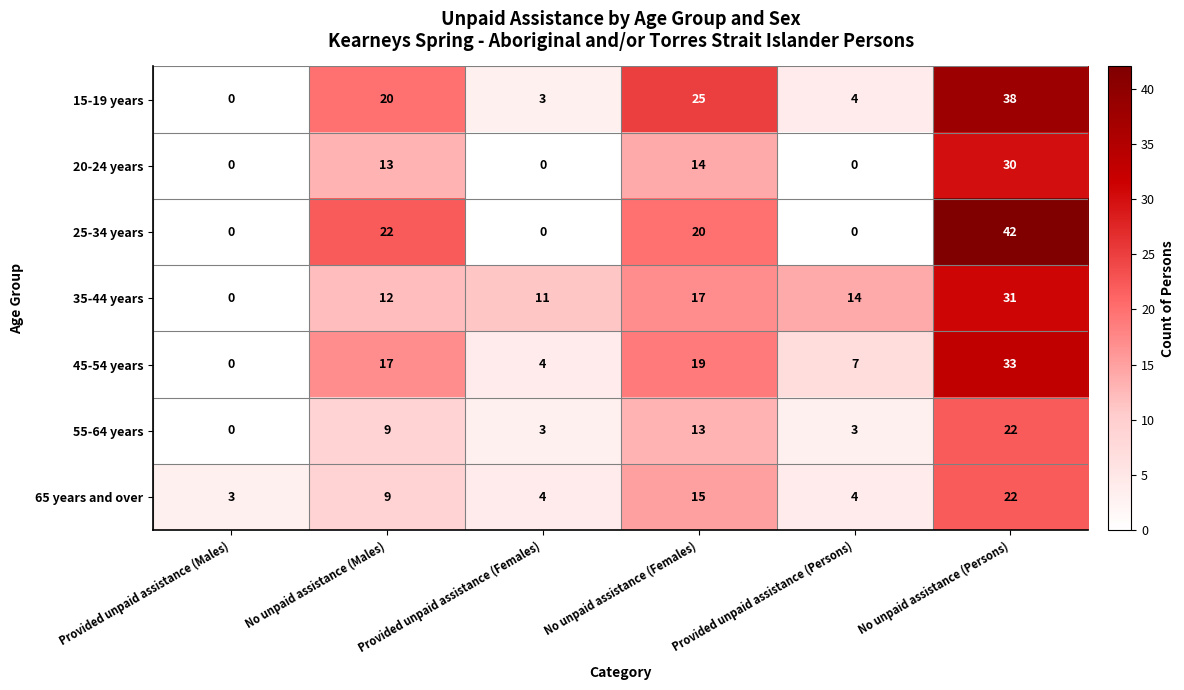

True or false: 55-64 years has a value of 13 at No unpaid assistance (Males).

False